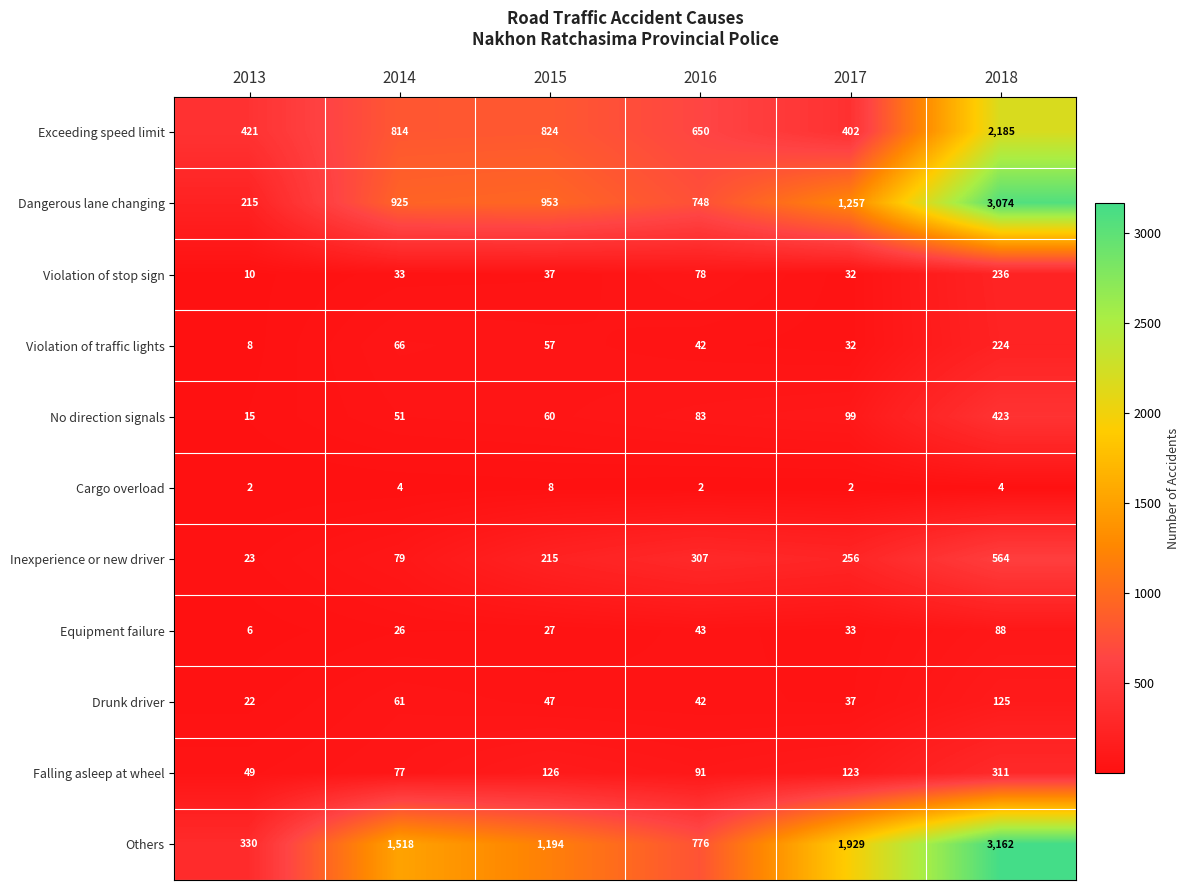

List the labels in order of Violation of stop sign value, smallest first.

2013, 2017, 2014, 2015, 2016, 2018